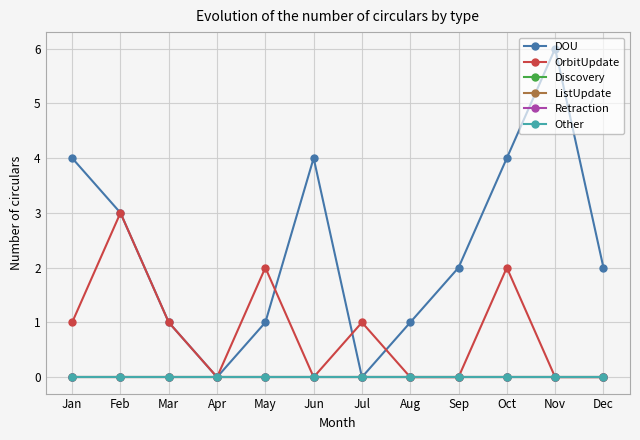

Reading right to left, extract all data points from this chart.

DOU: 2	6	4	2	1	0	4	1	0	1	3	4
OrbitUpdate: 0	0	2	0	0	1	0	2	0	1	3	1
Discovery: 0	0	0	0	0	0	0	0	0	0	0	0
ListUpdate: 0	0	0	0	0	0	0	0	0	0	0	0
Retraction: 0	0	0	0	0	0	0	0	0	0	0	0
Other: 0	0	0	0	0	0	0	0	0	0	0	0